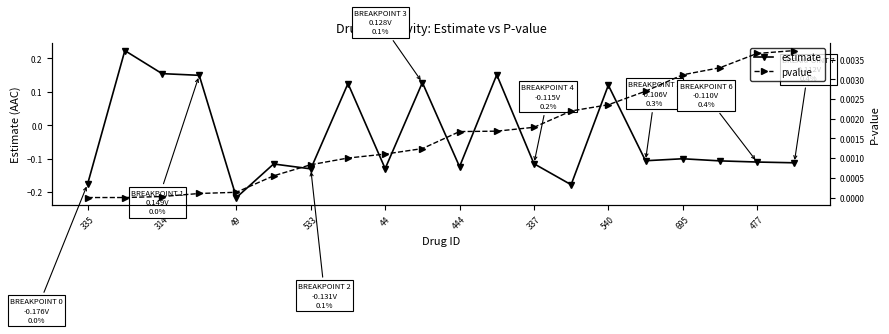

The estimate series shows -0.2 at 337. True or false?

False